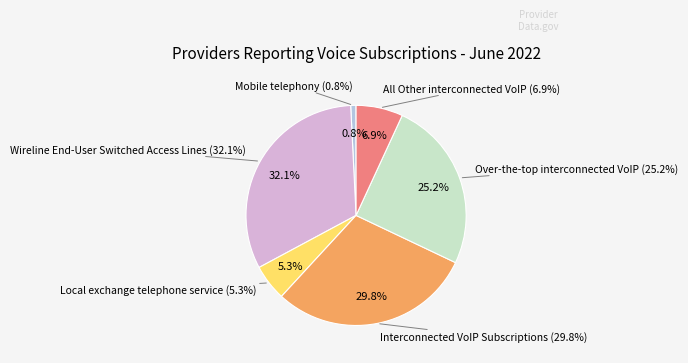

To the nearest percent, what percentage of the pie is Wireline End-User Switched Access Lines?

32%